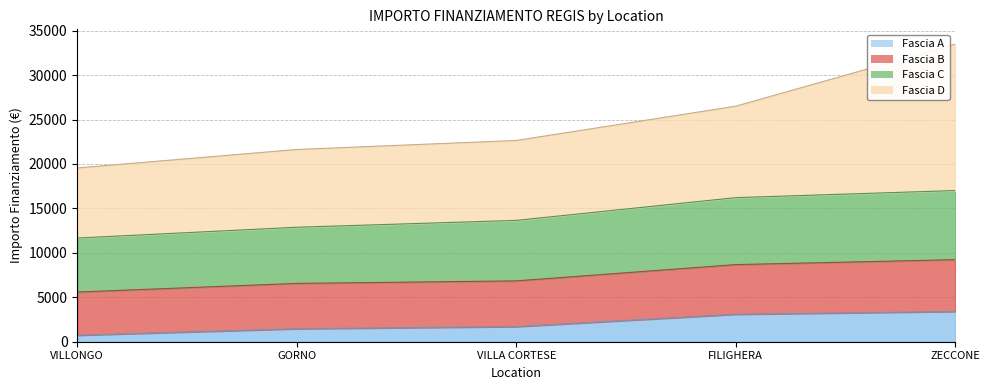

Where is Fascia A nearest to the value 2065?

VILLA CORTESE